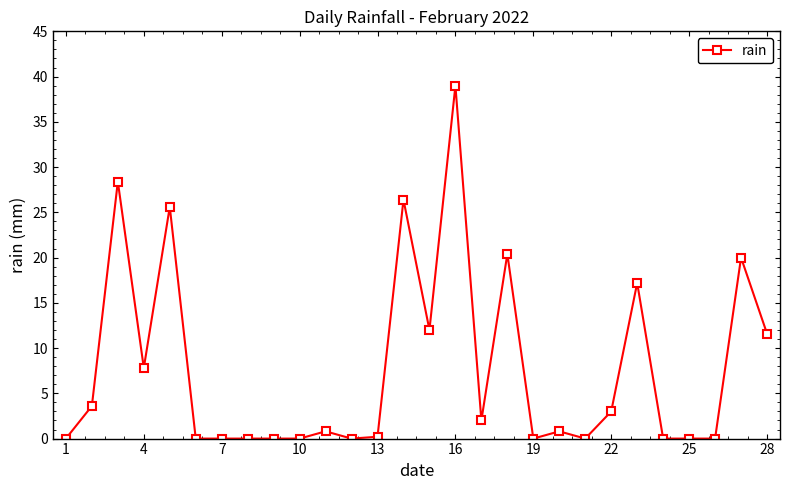

Does the chart display data point markers on the line(s)?

Yes